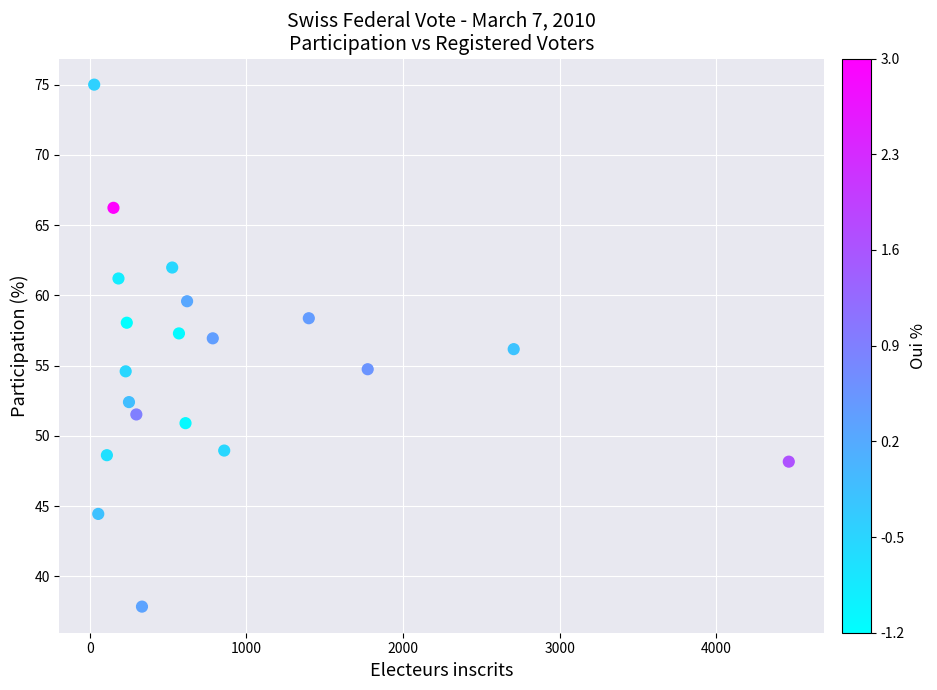

What is the range of X values (max minus min)?

4434.0